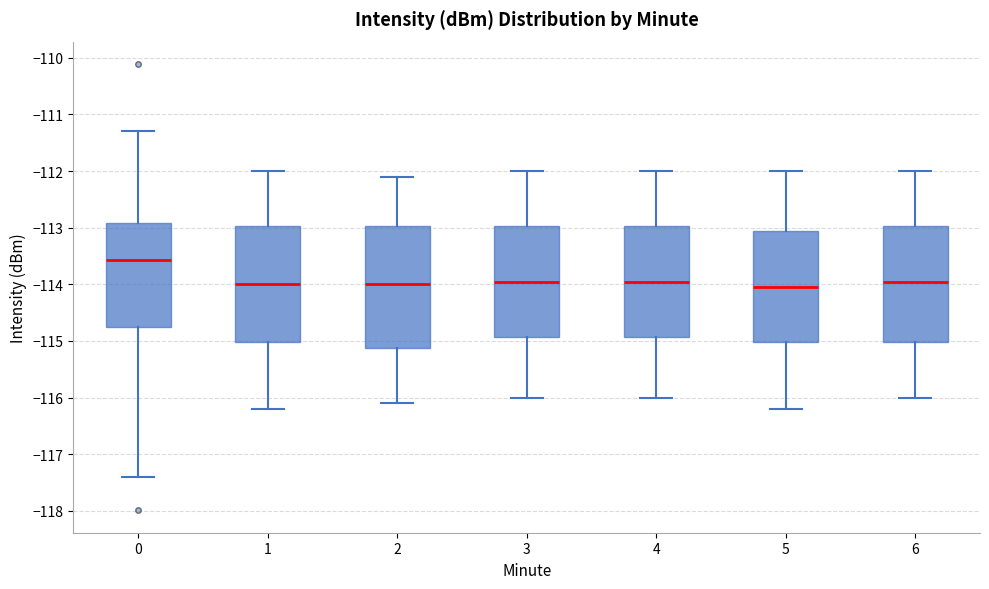

Reading left to right, read every box against the y-axis: the position of its median line, the range the box covers, and the ends of its whiskers. The values are not printed on the chart, so give them approximately, as read against the axis.

0: median -113.6, box -114.8 to -112.9, whiskers -117.4 to -111.3
1: median -114.0, box -115.0 to -113.0, whiskers -116.2 to -112.0
2: median -114.0, box -115.1 to -113.0, whiskers -116.1 to -112.1
3: median -113.9, box -114.9 to -113.0, whiskers -116.0 to -112.0
4: median -113.9, box -114.9 to -113.0, whiskers -116.0 to -112.0
5: median -114.0, box -115.0 to -113.0, whiskers -116.2 to -112.0
6: median -113.9, box -115.0 to -113.0, whiskers -116.0 to -112.0